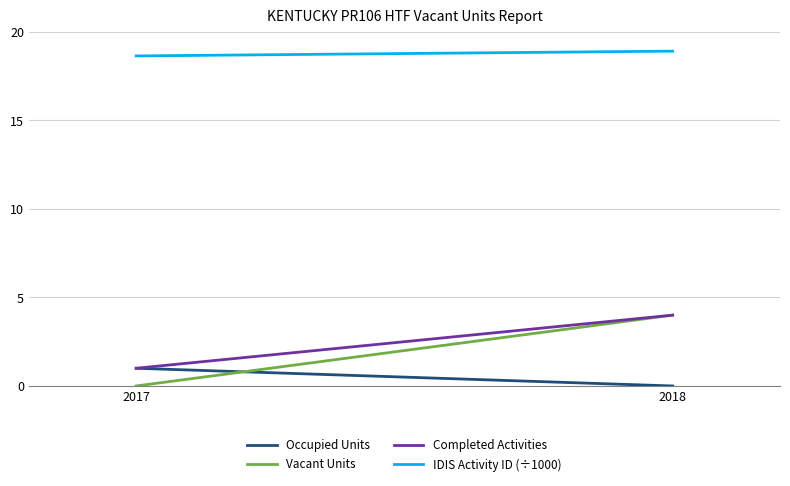

Count the Occupied Units values in the range 0 to 1.

2